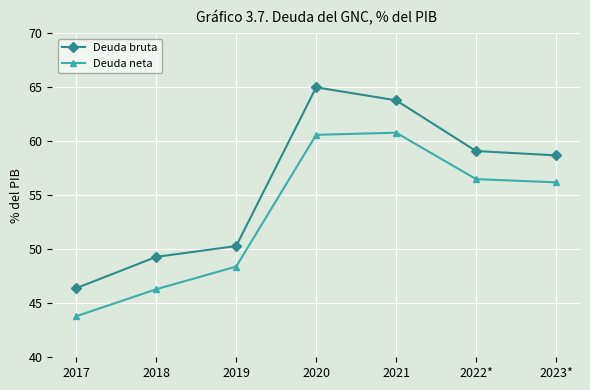

True or false: Deuda neta has a value of 67.6 at 2019.

False